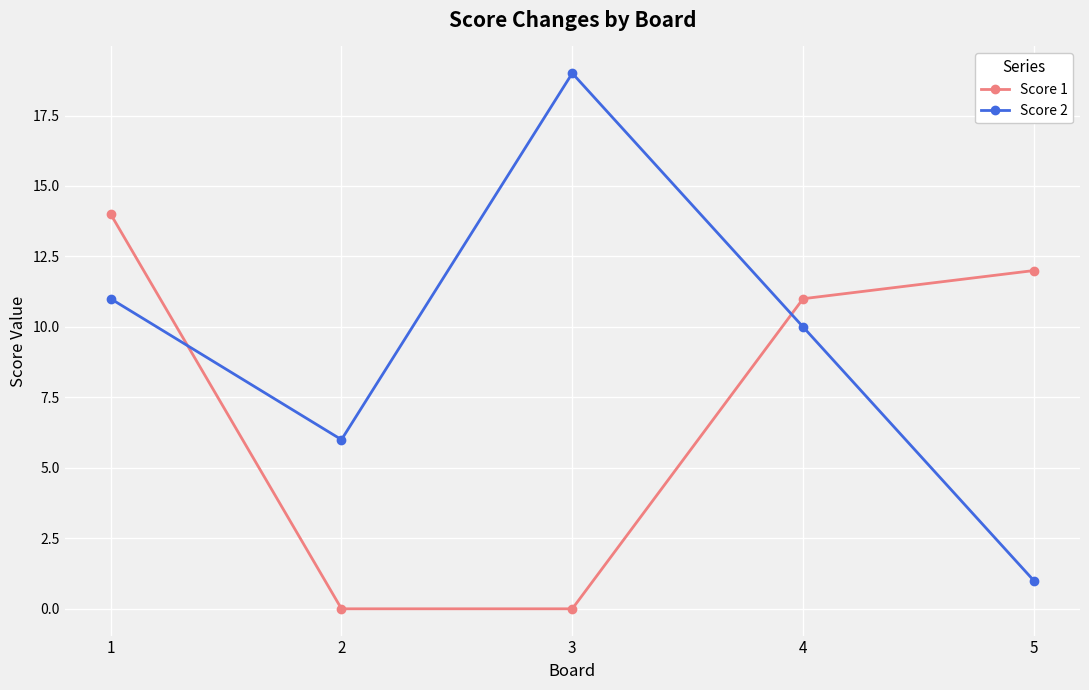

At 5, list the series in order from smallest to largest.

Score 2, Score 1